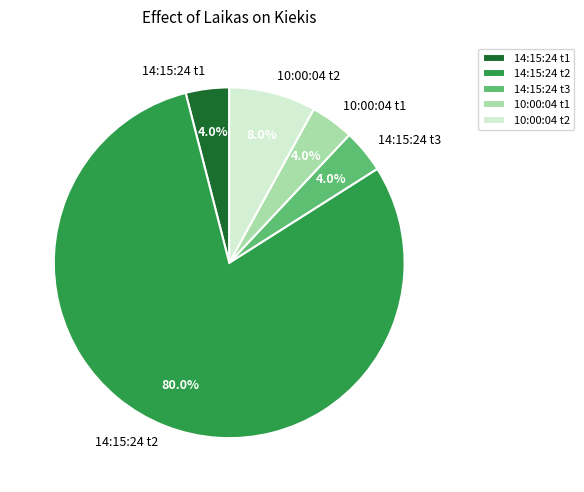

What percentage do 14:15:24 t3 and 14:15:24 t1 together represent?

8.0%